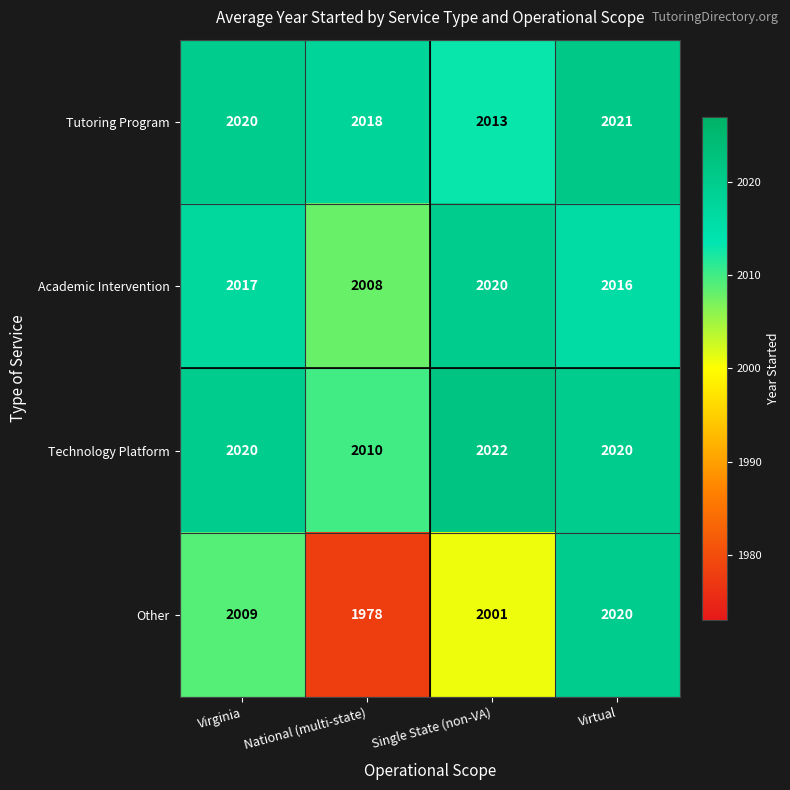

At which category does the chart reach its peak across all series?

Single State (non-VA)